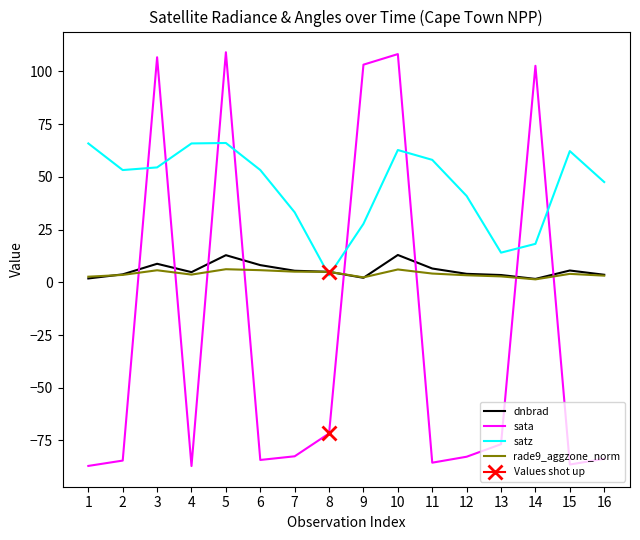

The satz series shows 29.2 at 14. True or false?

False